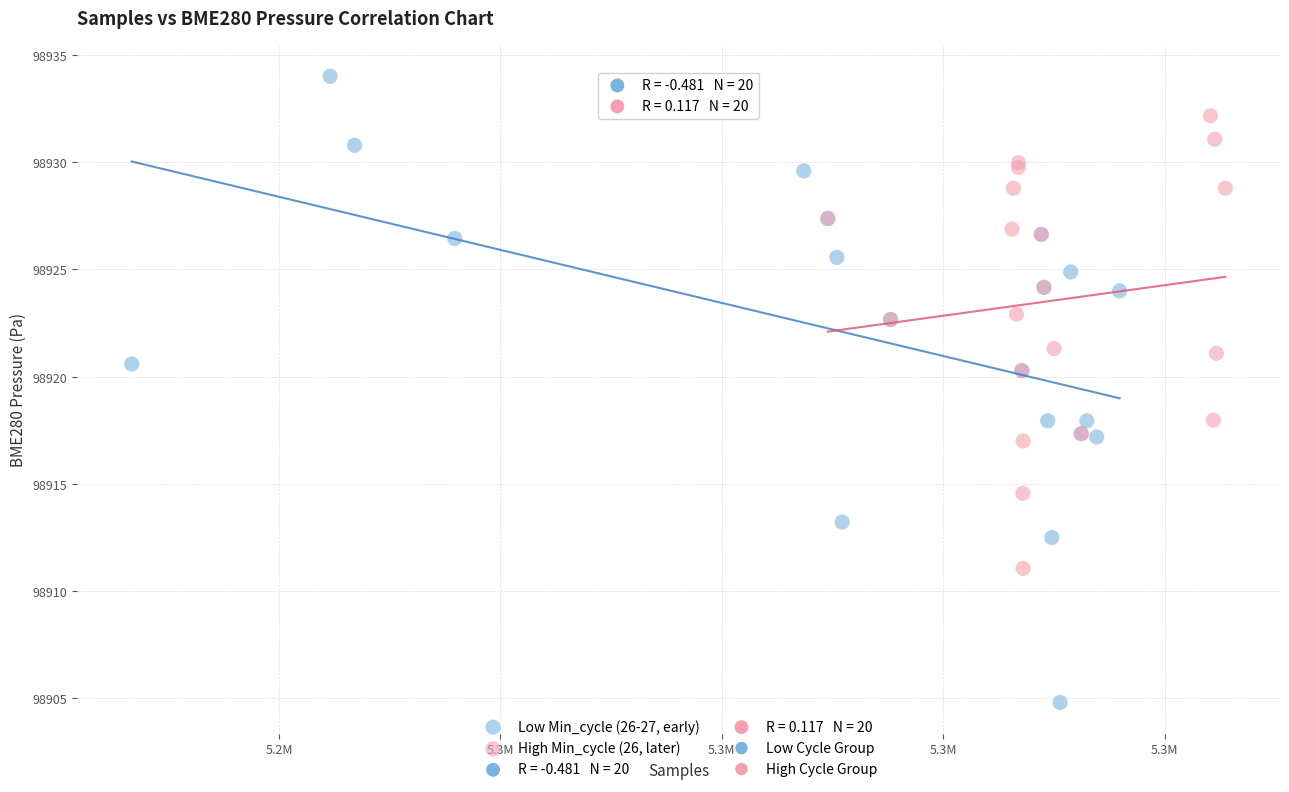

Which series has the largest Y range (max minus min)?

Low Min_cycle (26-27, early)